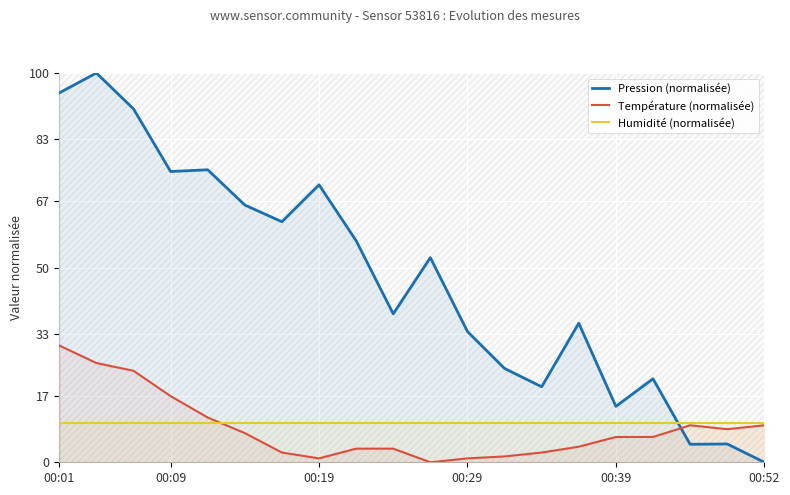

Which series has the widest spread of values?

Pression (normalisée)